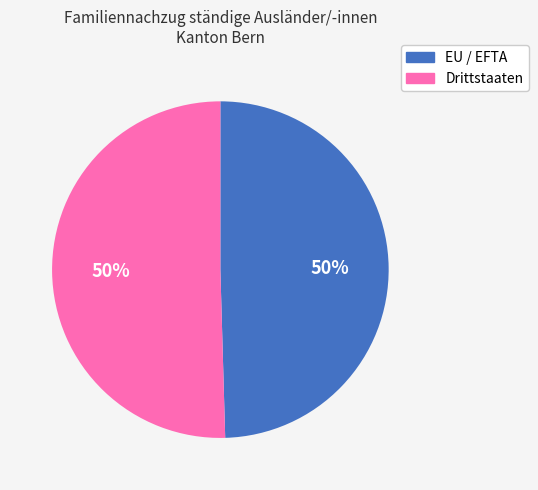

Approximately how many times larger is the value at Drittstaaten compared to EU / EFTA?

1.0